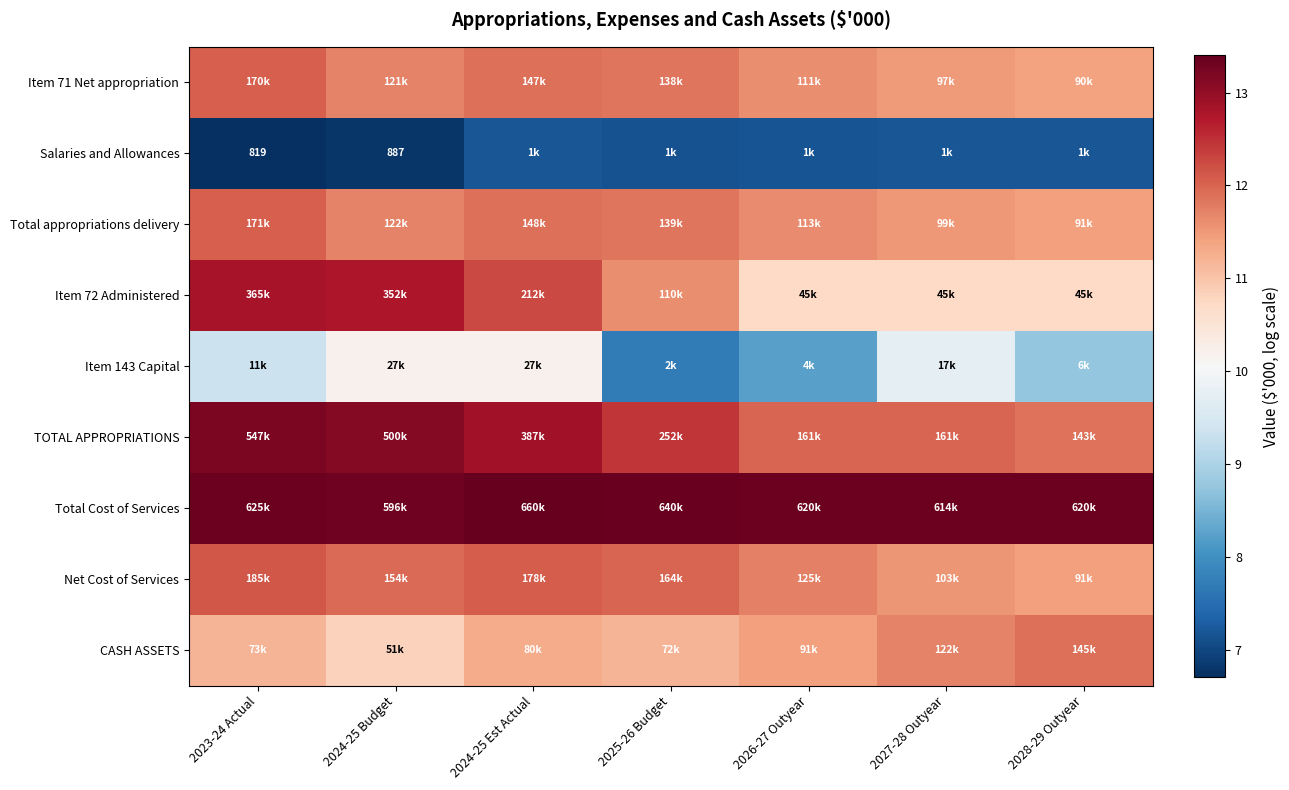

What is the sum of the Item 71 Net appropriation values at 2023-24 Actual and 2028-29 Outyear?

23.5